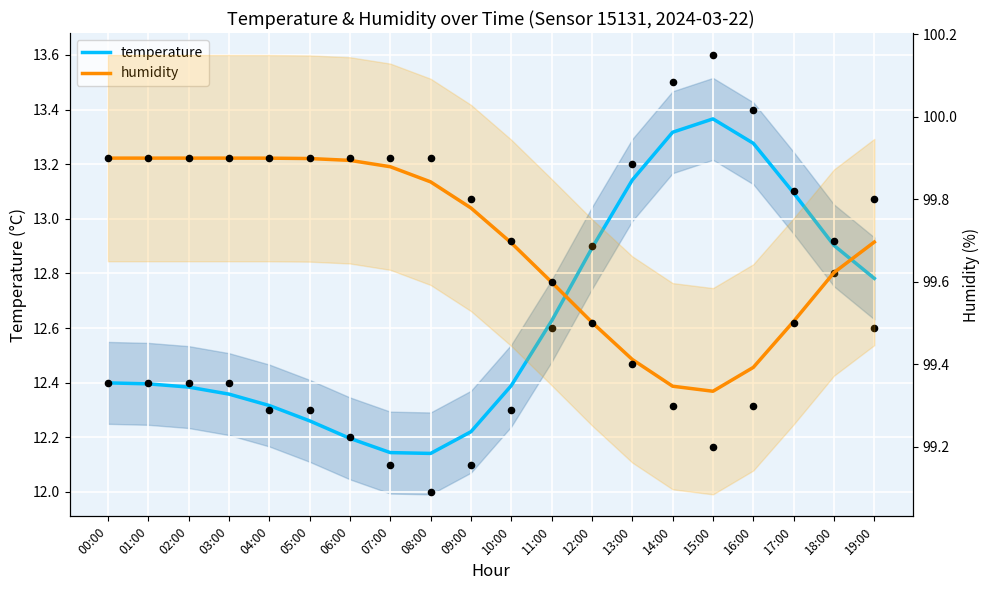

Which series has the largest total across all categories?

humidity